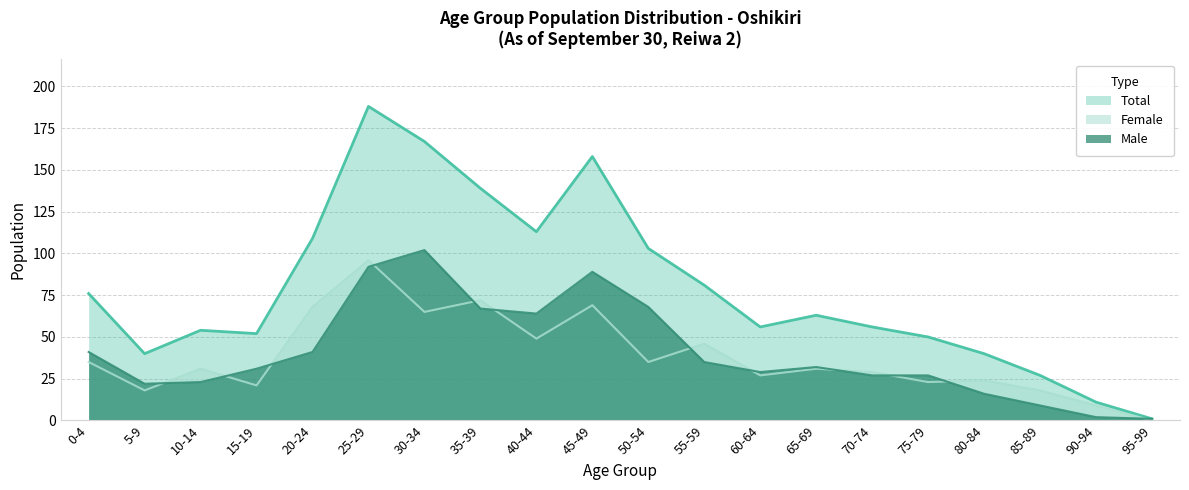

What is the difference between the maximum and minimum values in the Male series?

101